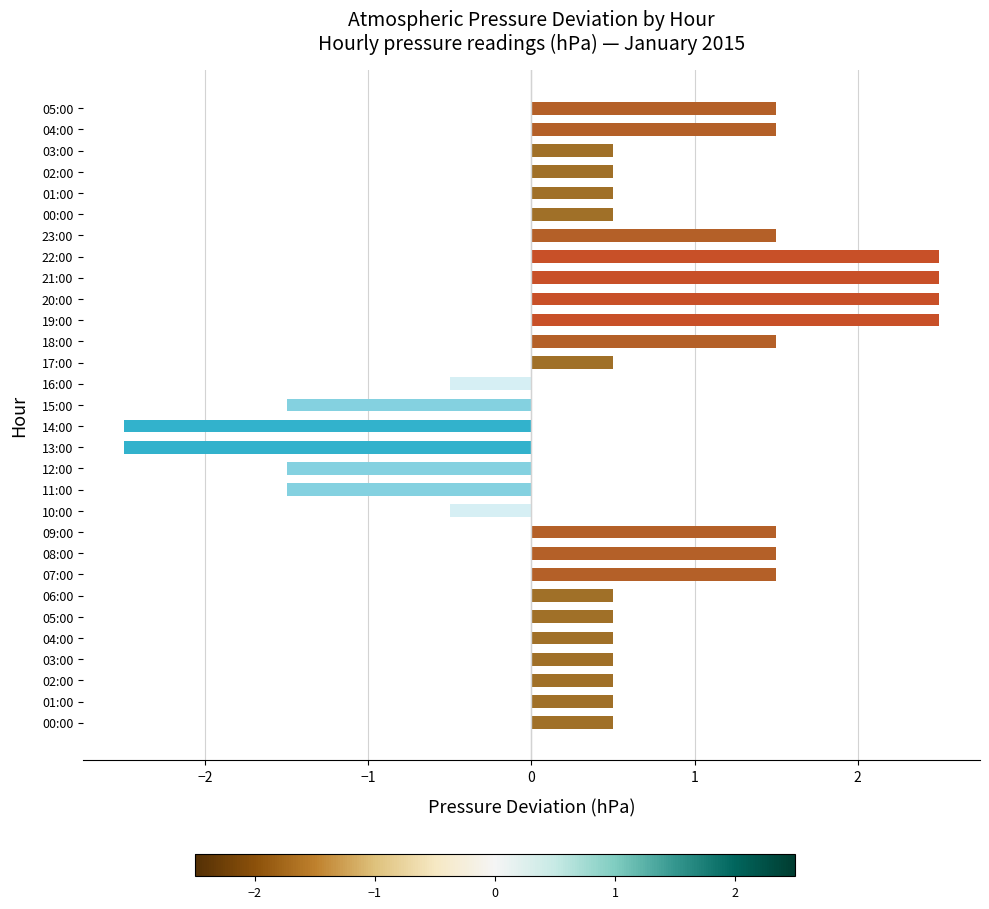

How many bars are there in total?

30